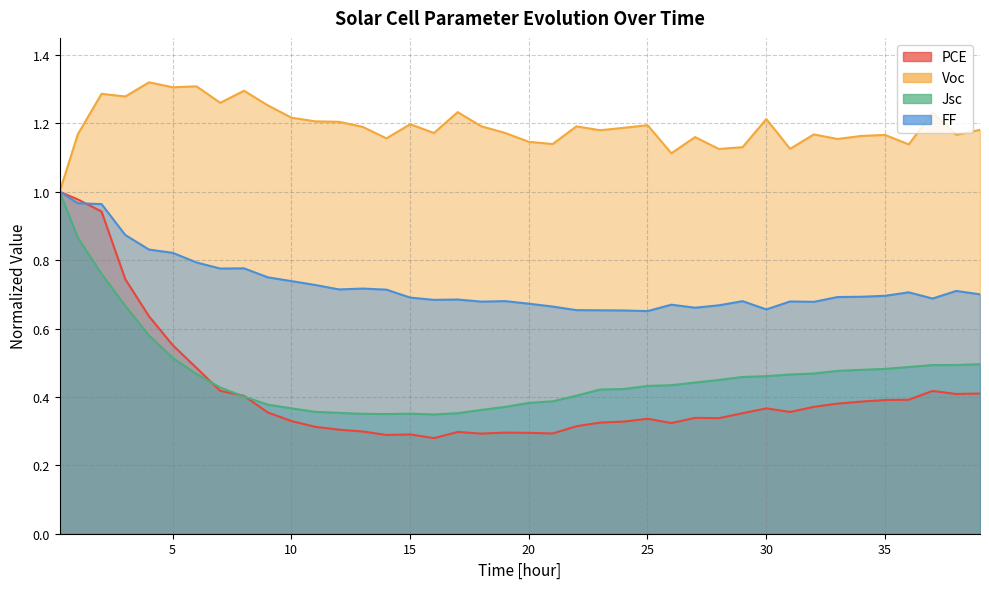

Count the number of categories in the chart.

40